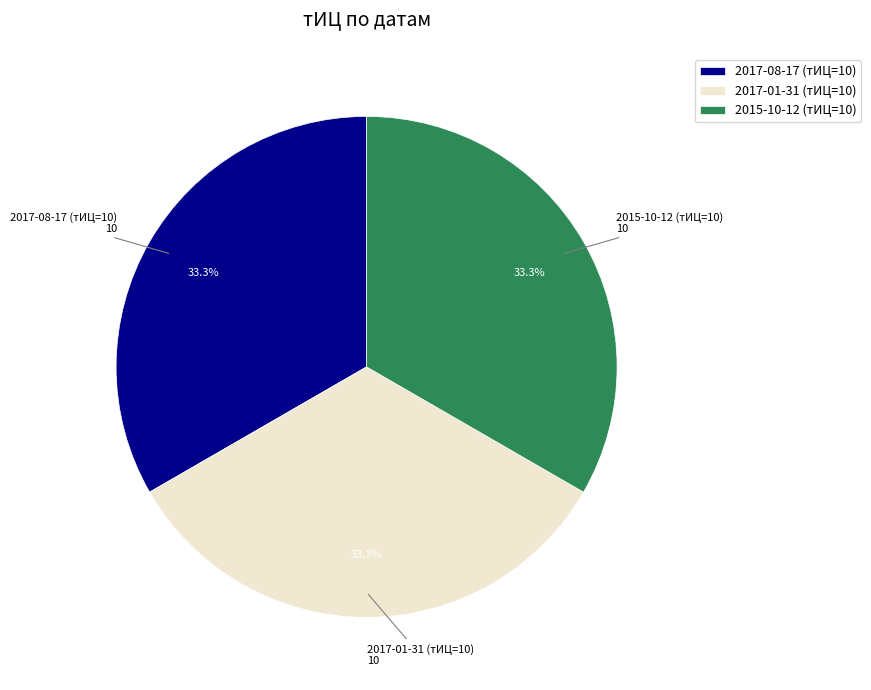

Approximately how many times larger is the value at 2017-01-31 (тИЦ=10) compared to 2015-10-12 (тИЦ=10)?

1.0